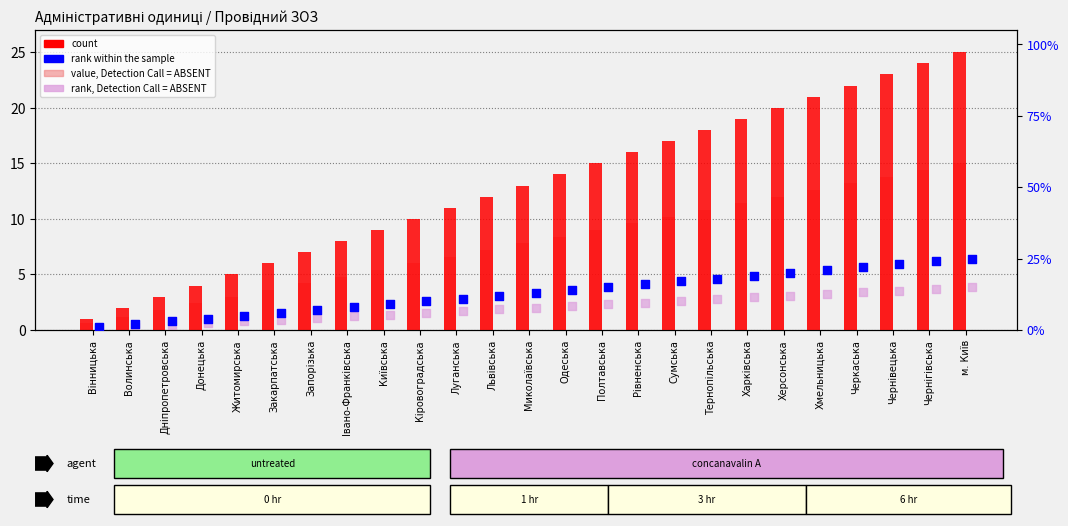

At which category is the sum across all series the highest?

м. Київ